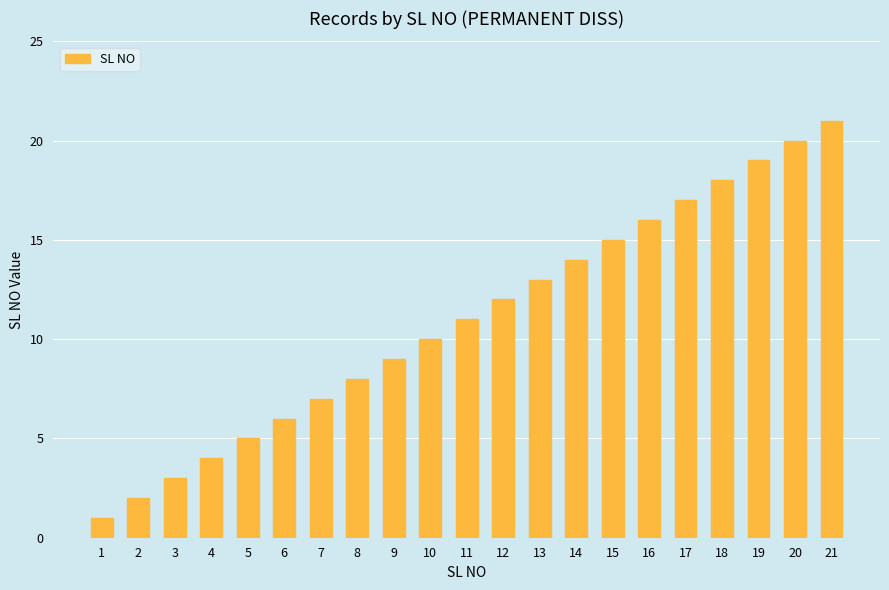

Between 7 and 20, which is larger?

20